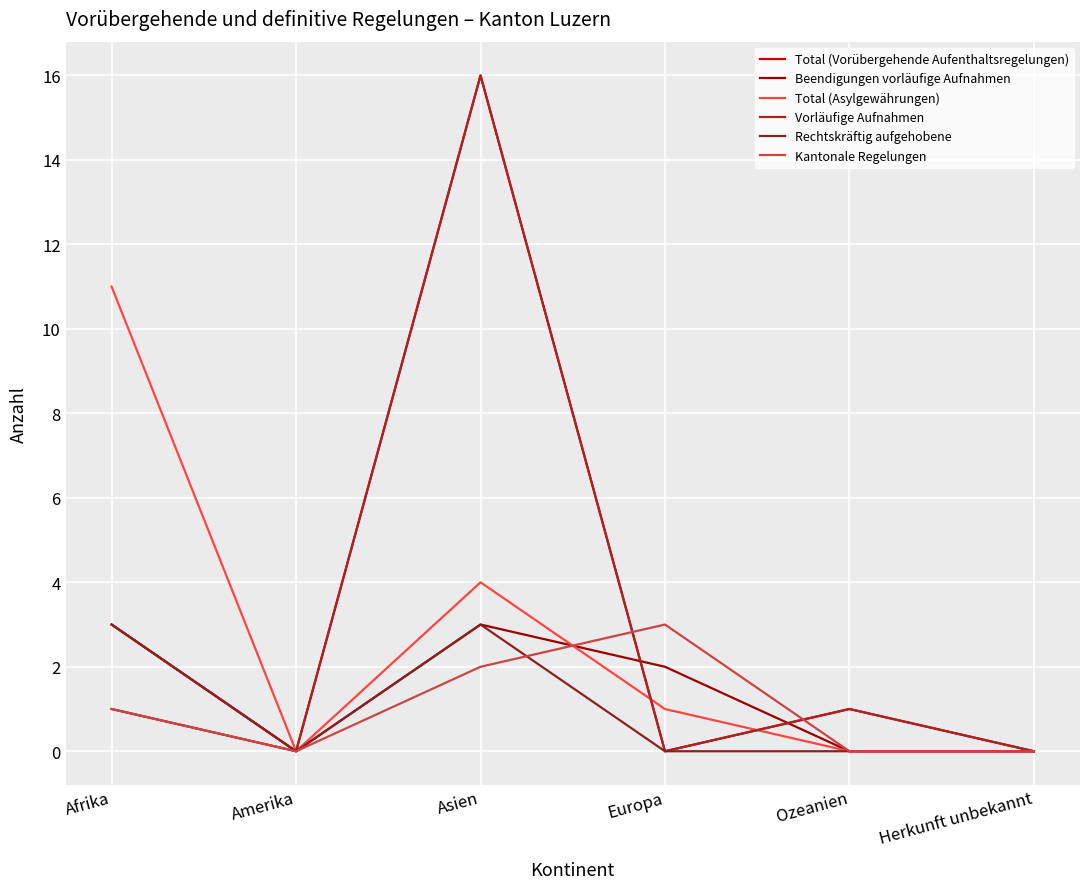

The value of Total (Asylgewährungen) at Amerika is -7. True or false?

False